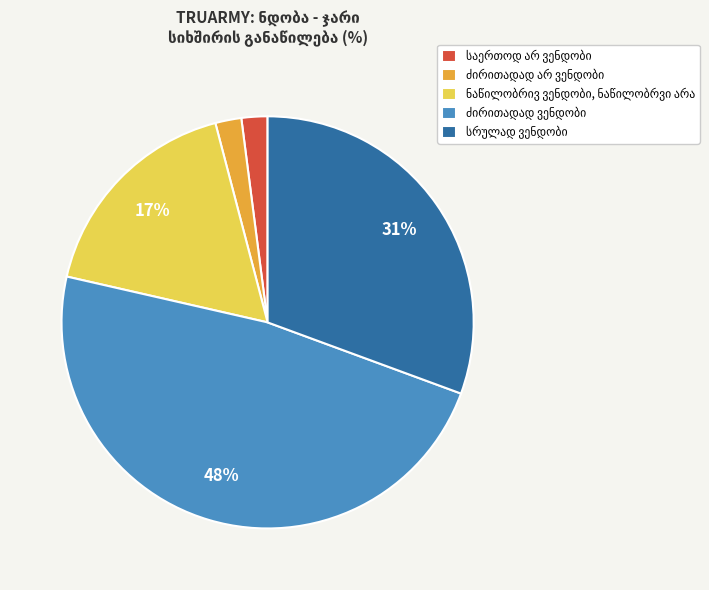

Is there any slice that represents more than half of the pie?

No